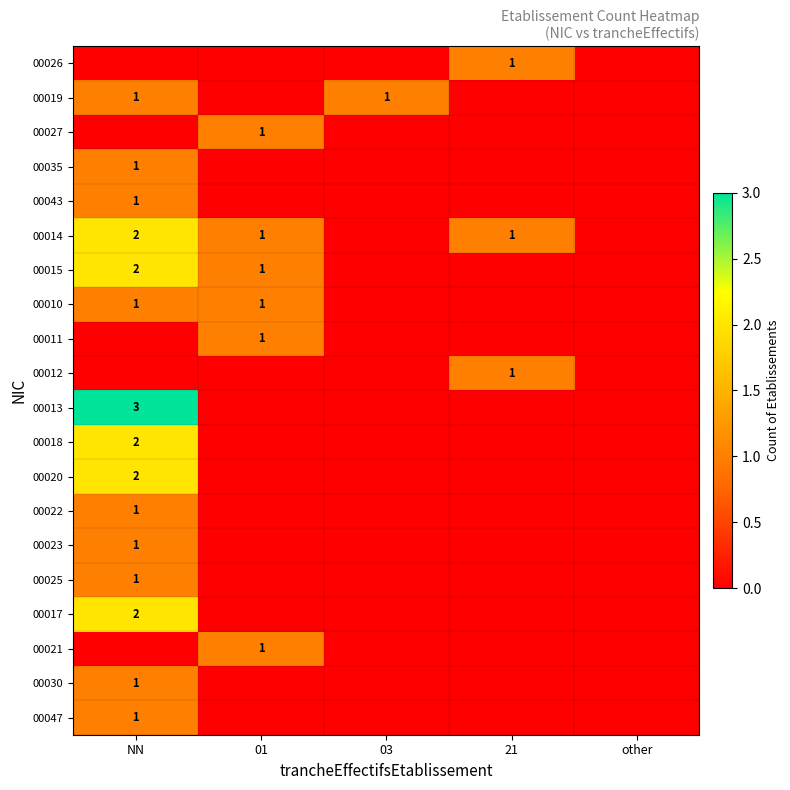

The value of 00026 at 21 is 2. True or false?

False